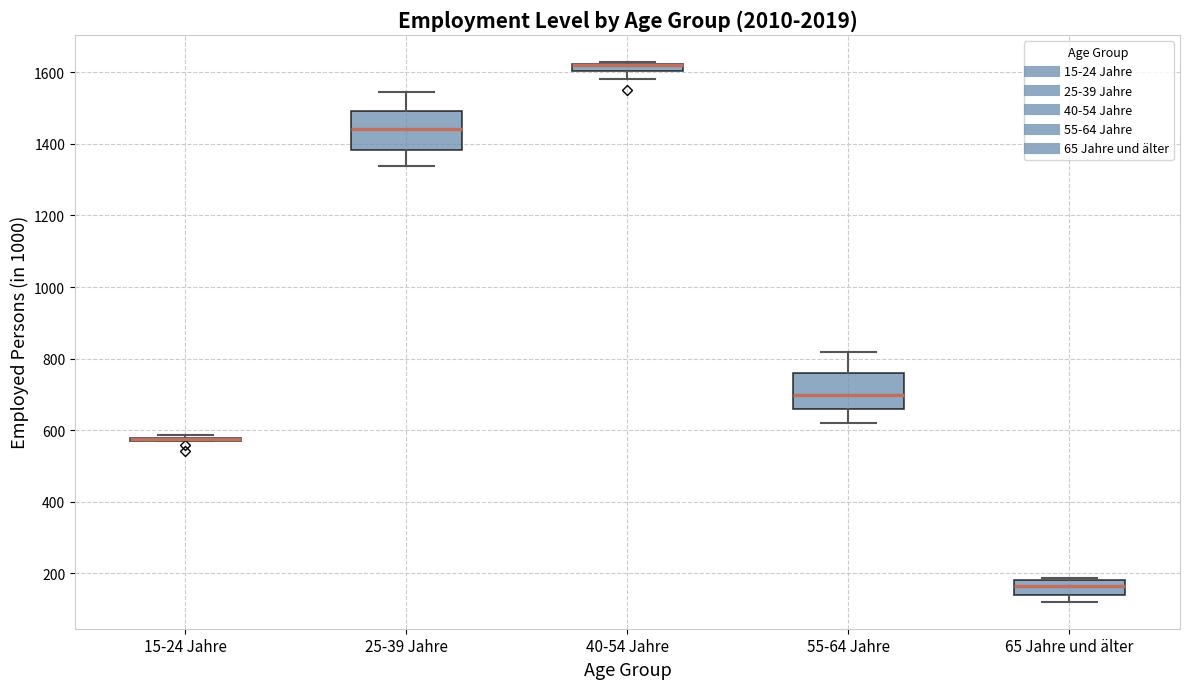

Where does the median line of the box for 55-64 Jahre sit on the y-axis? The values are not printed on the chart, so give them approximately, as read against the axis.

700